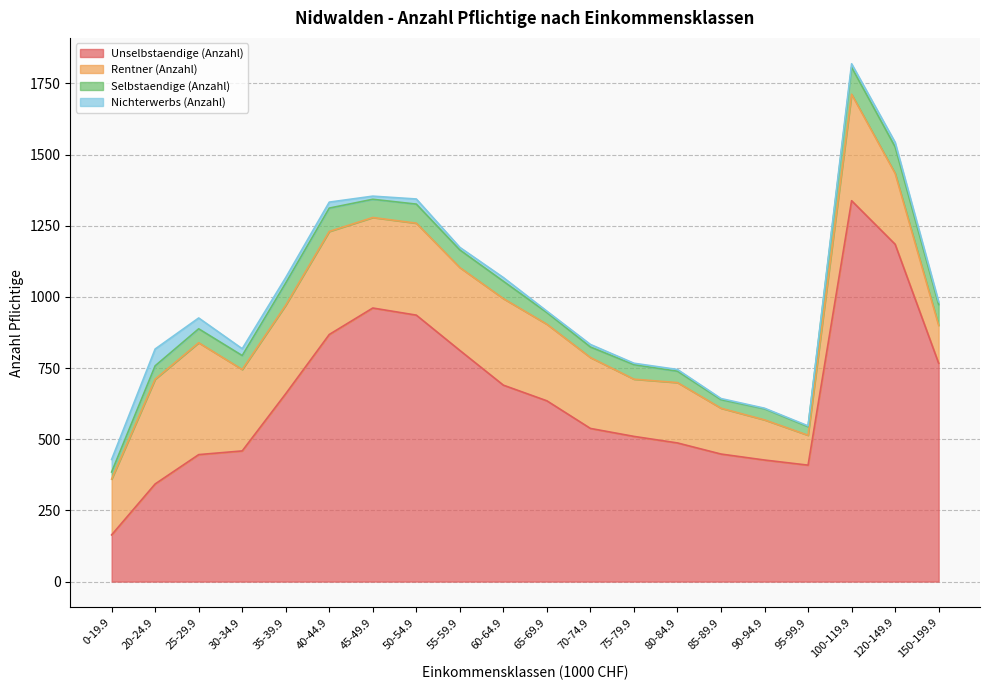

Where is the first local minimum for Unselbstaendige (Anzahl)?

95-99.9